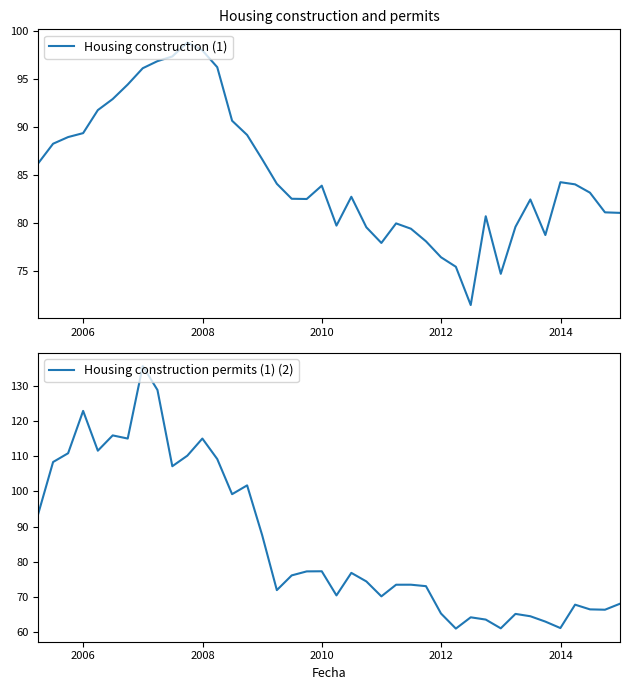

Is the value of Housing construction (1) at 38 greater than the value of Housing construction permits (1) (2) at 23?

Yes